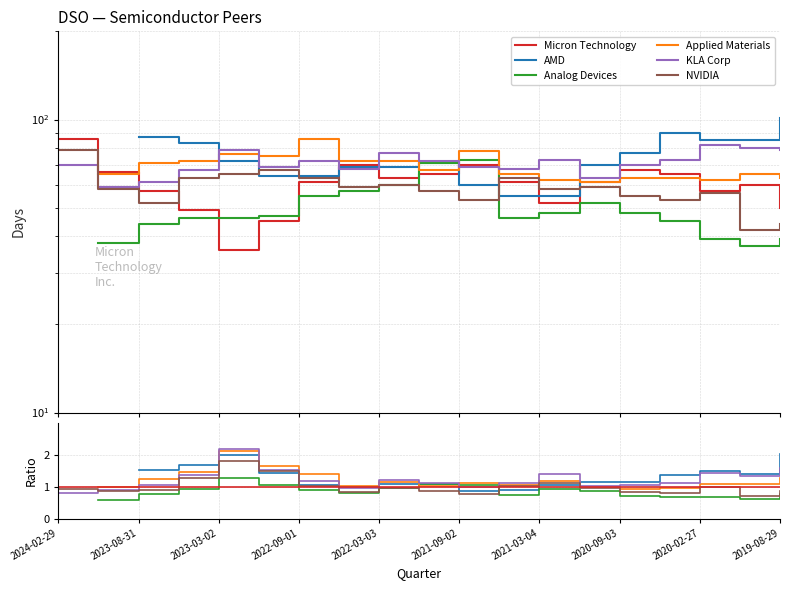

What is the sum of the NVIDIA values at 2024-02-29 and 2020-12-03?

138